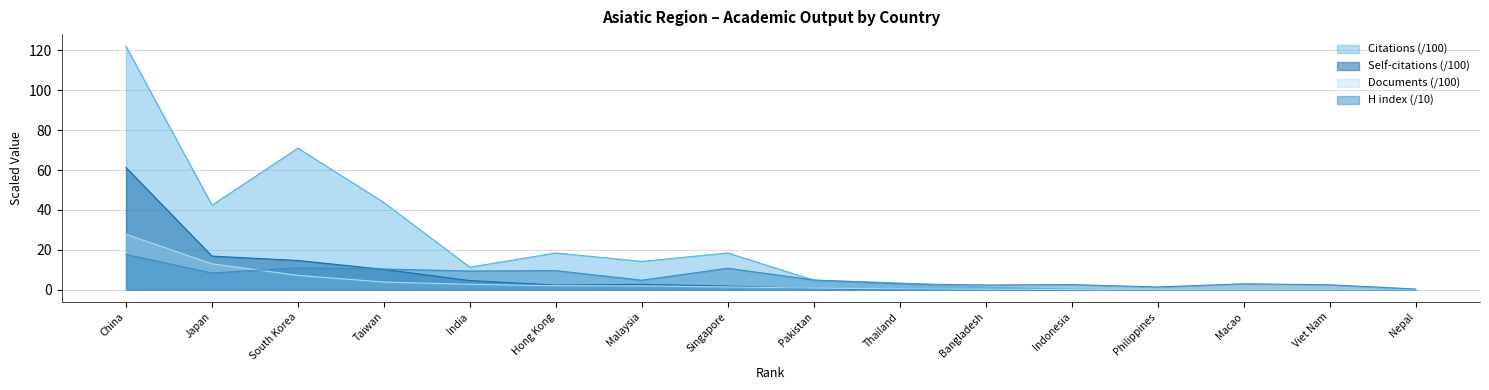

What is the maximum value shown in the chart?

122.0